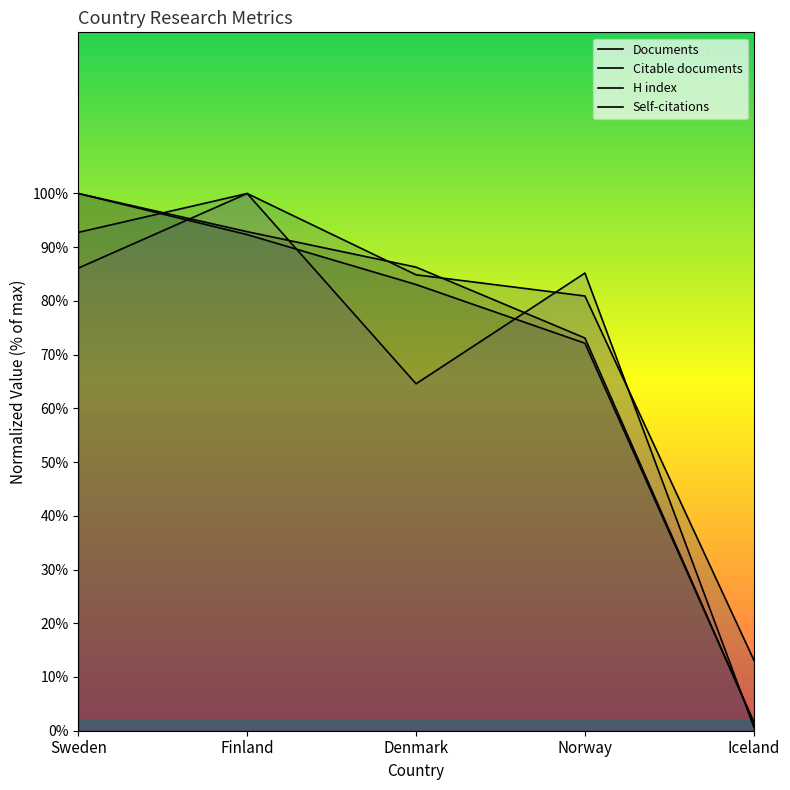

Reading right to left, transcribe all the data shown in this chart.

Documents: Iceland=1.5	Norway=73.1	Denmark=86.3	Finland=92.9	Sweden=100.0
Citable documents: Iceland=1.6	Norway=72.1	Denmark=83.1	Finland=92.3	Sweden=100.0
H index: Iceland=13.2	Norway=80.9	Denmark=84.9	Finland=100.0	Sweden=92.8
Self-citations: Iceland=0.7	Norway=85.2	Denmark=64.6	Finland=100.0	Sweden=86.1